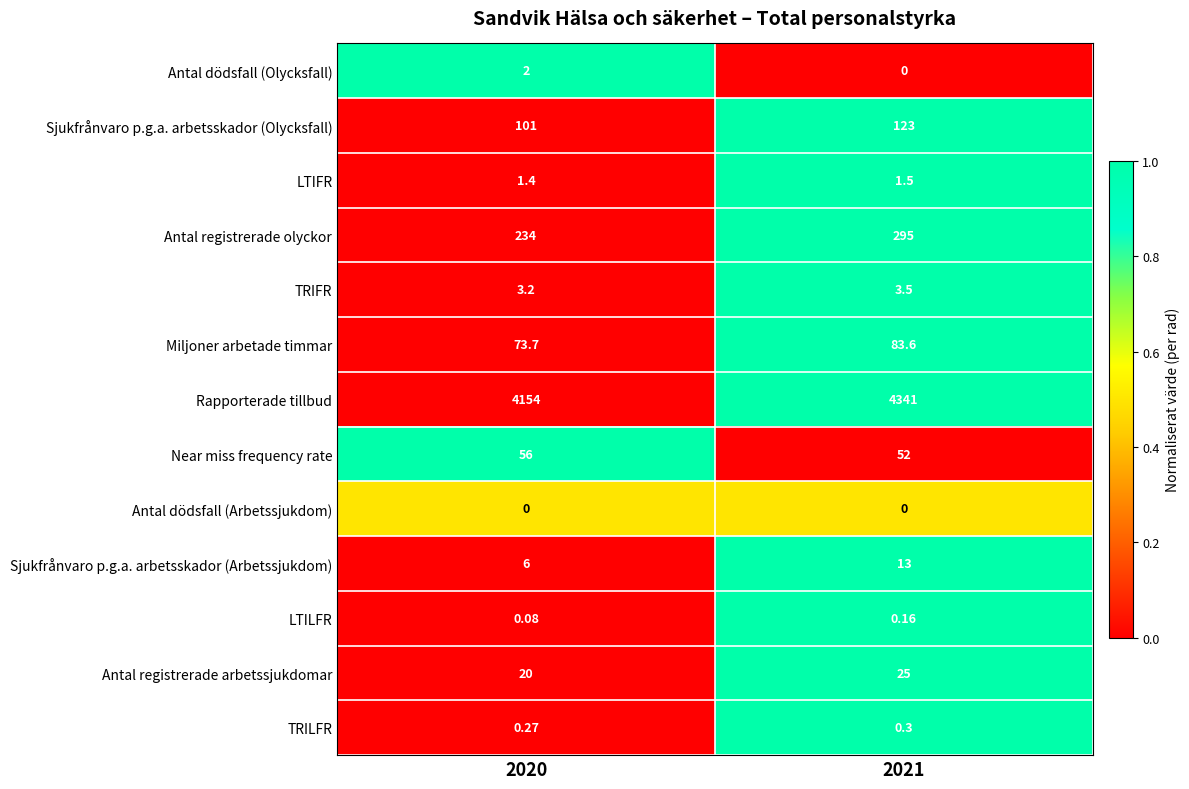

Is the value of Near miss frequency rate at 2020 greater than the value of LTILFR at 2021?

Yes